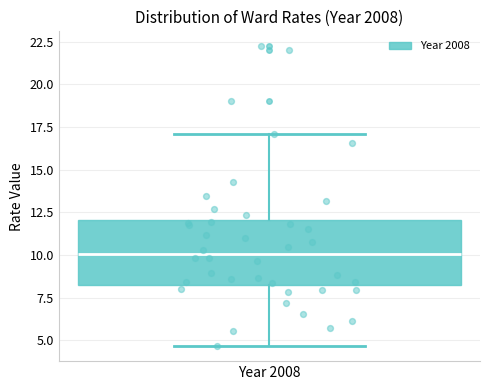

Read this box plot against the y-axis: the position of the median line, the range covered by the box, and the ends of both whiskers. The values are not printed on the chart, so give them approximately, as read against the axis.

median 10.0, box 8.5 to 12.0, whiskers 4.5 to 17.0